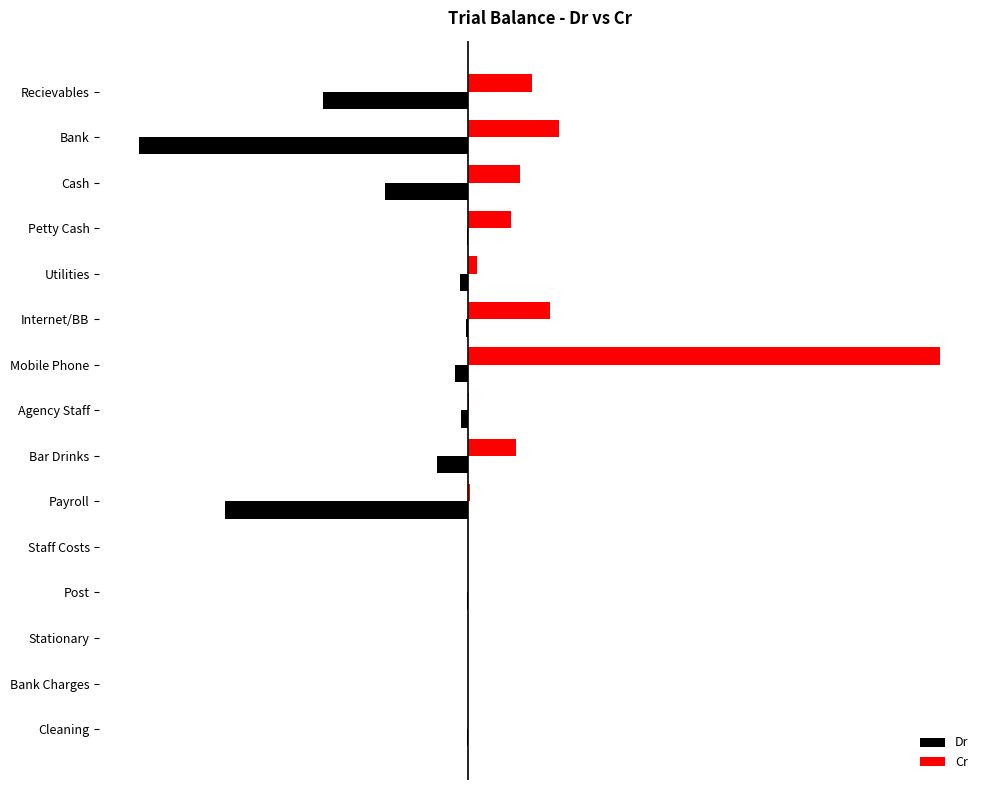

What are all the series names shown in the legend?

Dr, Cr